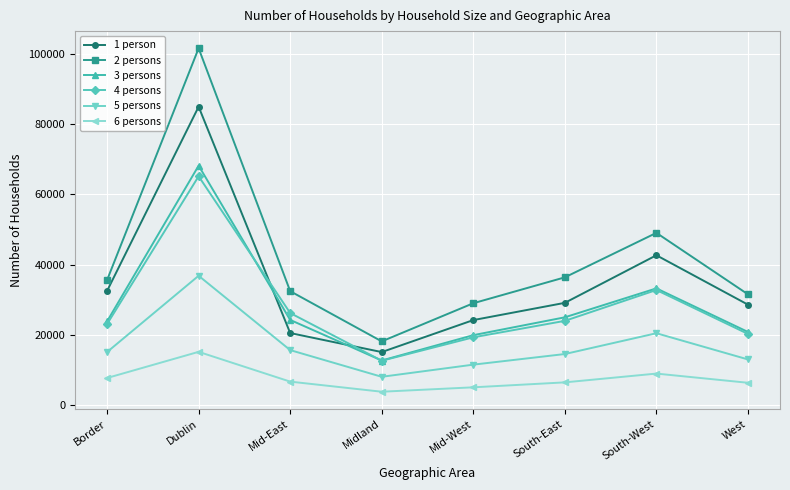

The value of 3 persons at Mid-West is 35388. True or false?

False